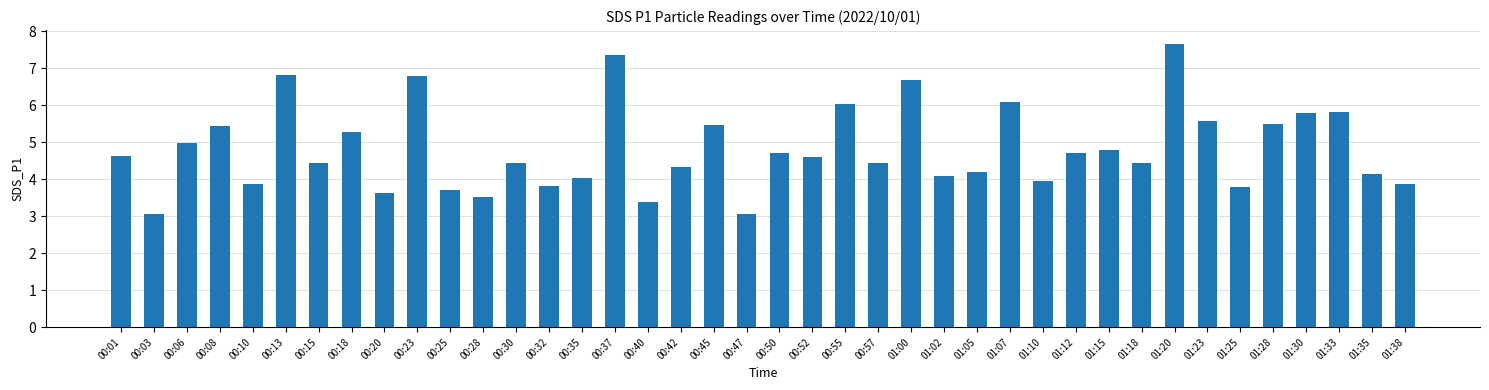

What is the difference between the second highest and second lowest values?

4.3